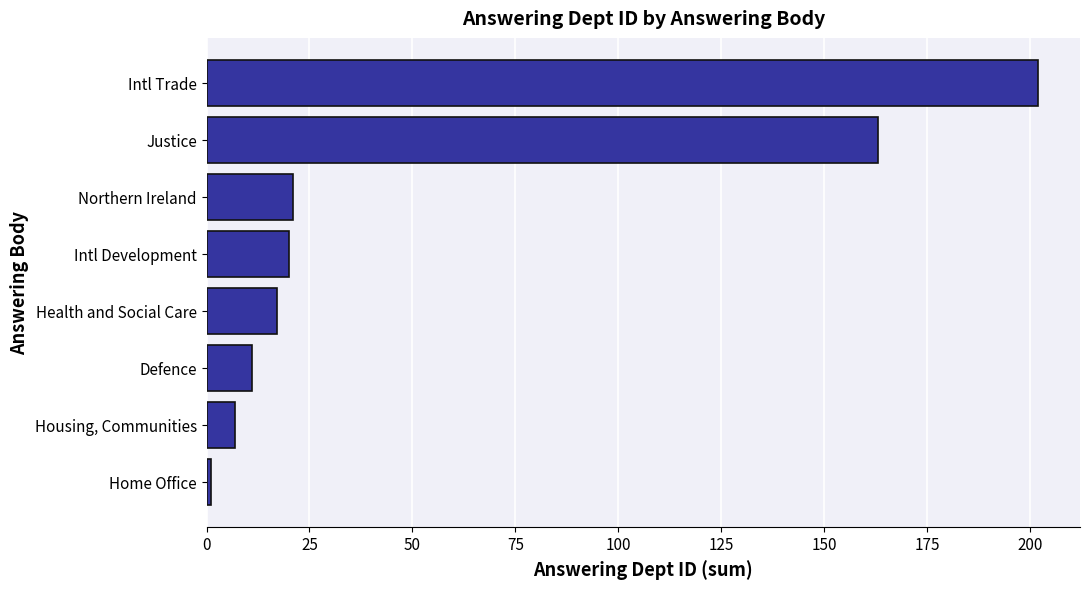

What is the greatest value displayed?

202